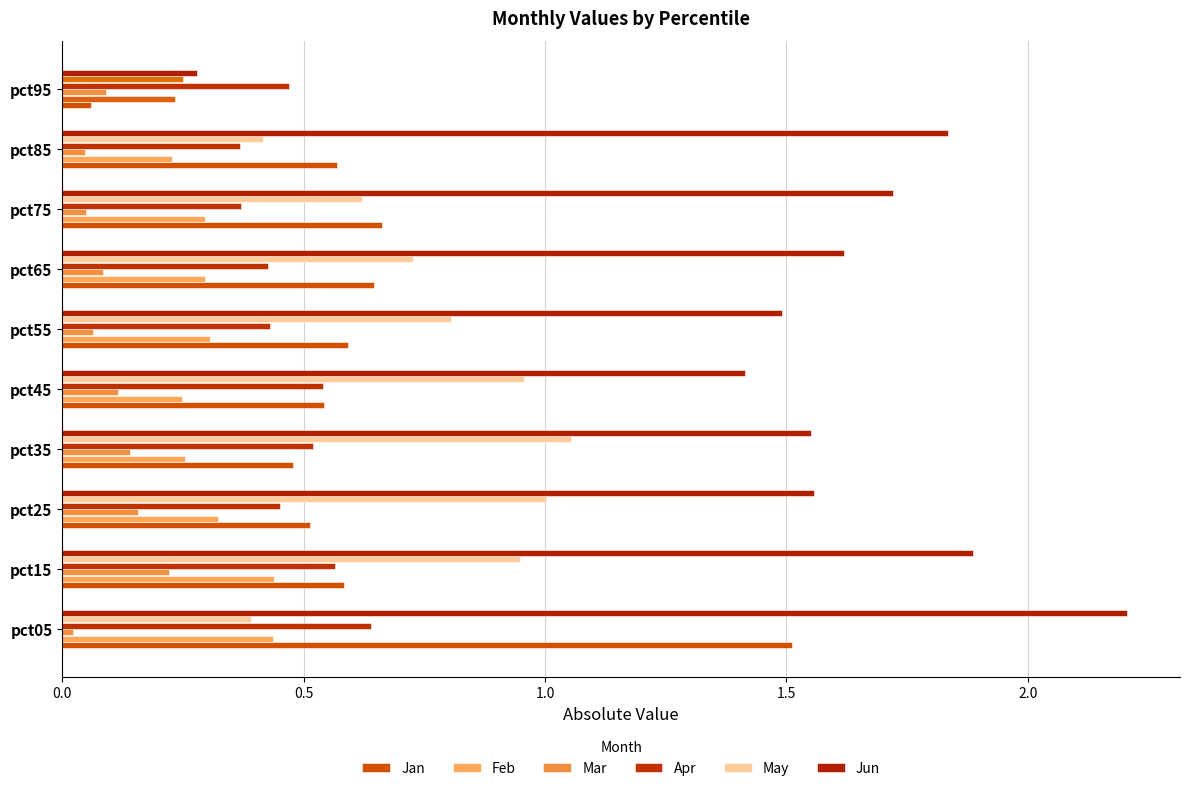

What are all the series names shown in the legend?

Jan, Feb, Mar, Apr, May, Jun